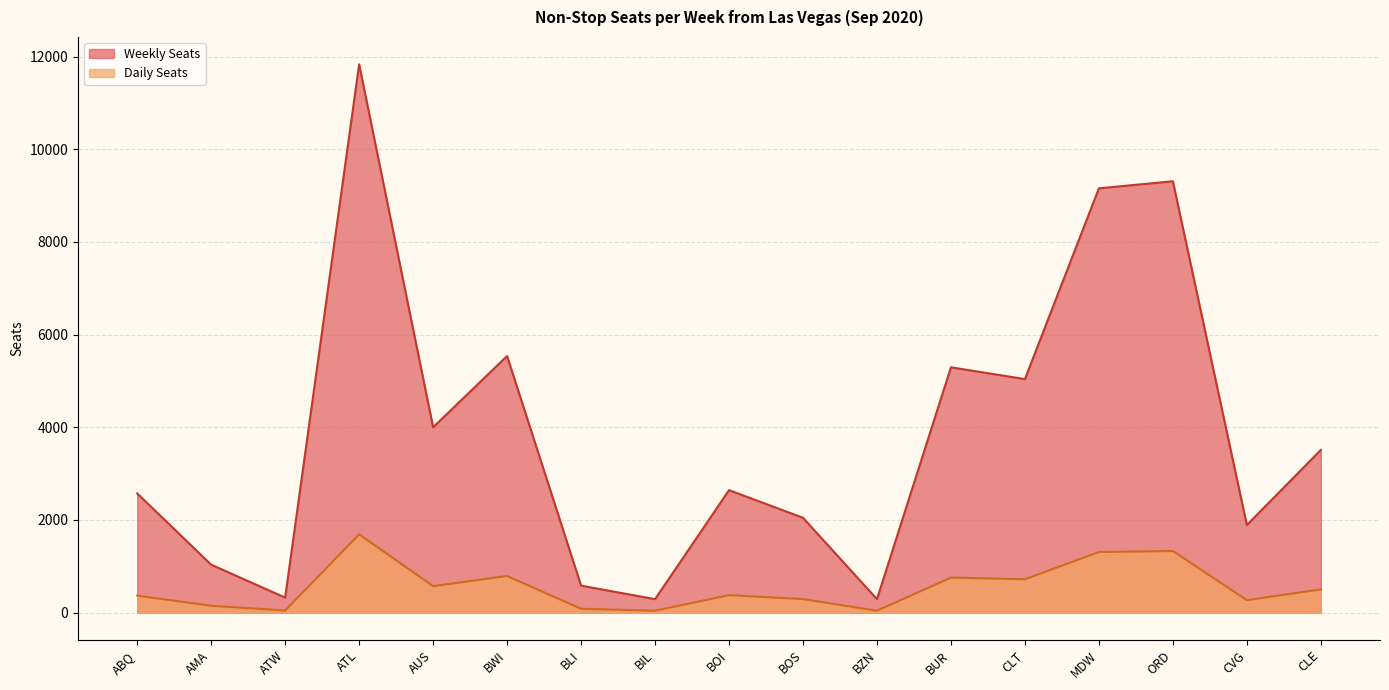

Reading left to right, what are all the values shown in this chart?

Weekly Seats: ABQ=2572.0	AMA=1034.4	ATW=324.8	ATL=11831.5	AUS=4000.5	BWI=5537.6	BLI=582.4	BIL=291.2	BOI=2643.0	BOS=2046.6	BZN=291.2	BUR=5294.1	CLT=5039.6	MDW=9156.1	ORD=9309.1	CVG=1890.0	CLE=3510.6
Daily Seats: ABQ=367.4	AMA=147.8	ATW=46.4	ATL=1690.2	AUS=571.5	BWI=791.1	BLI=83.2	BIL=41.6	BOI=377.6	BOS=292.4	BZN=41.6	BUR=756.3	CLT=720.0	MDW=1308.0	ORD=1329.9	CVG=270.0	CLE=501.5